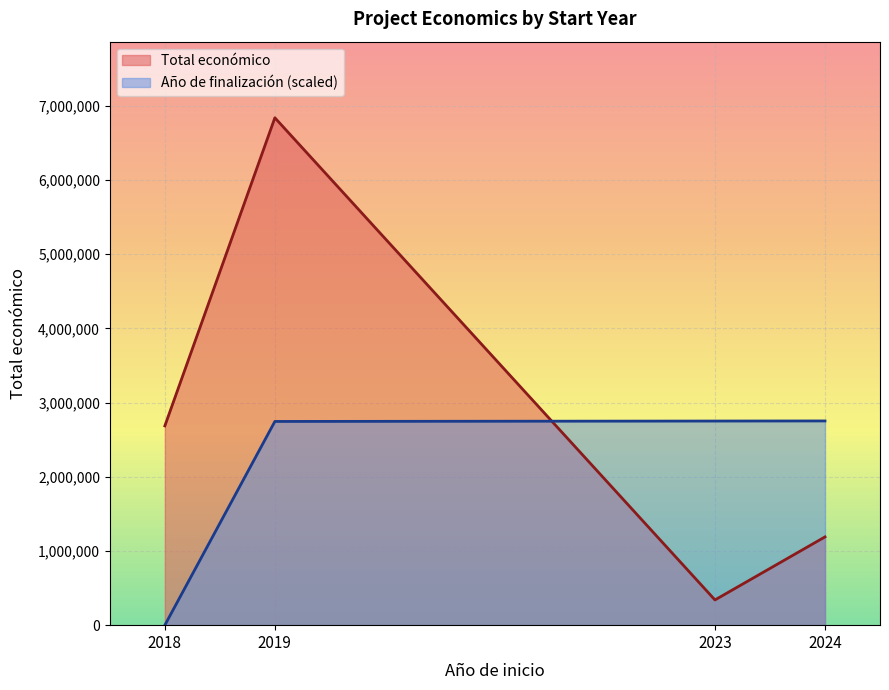

True or false: Año de finalización has a value of 0 at 2018.

True